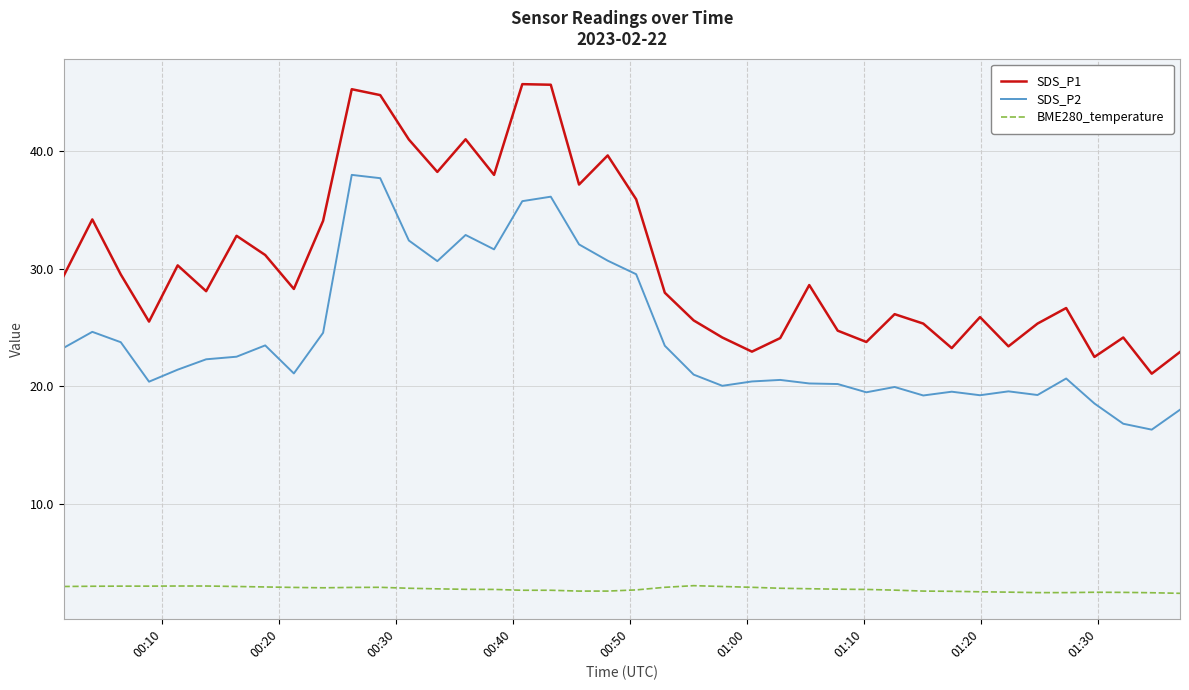

Which series has the largest total across all categories?

SDS_P1